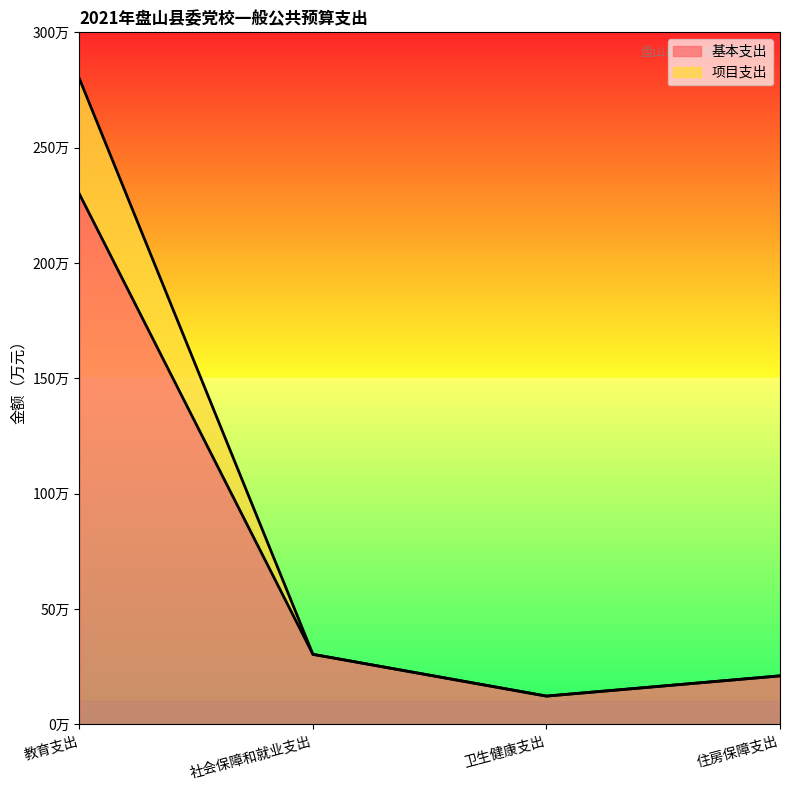

What is the label of the 2nd point from the left?

社会保障和就业支出